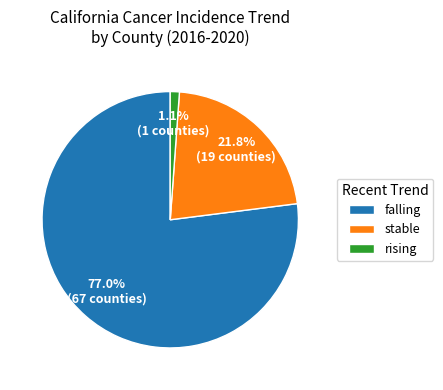

To the nearest percent, what is the combined percentage of falling and stable?

99%